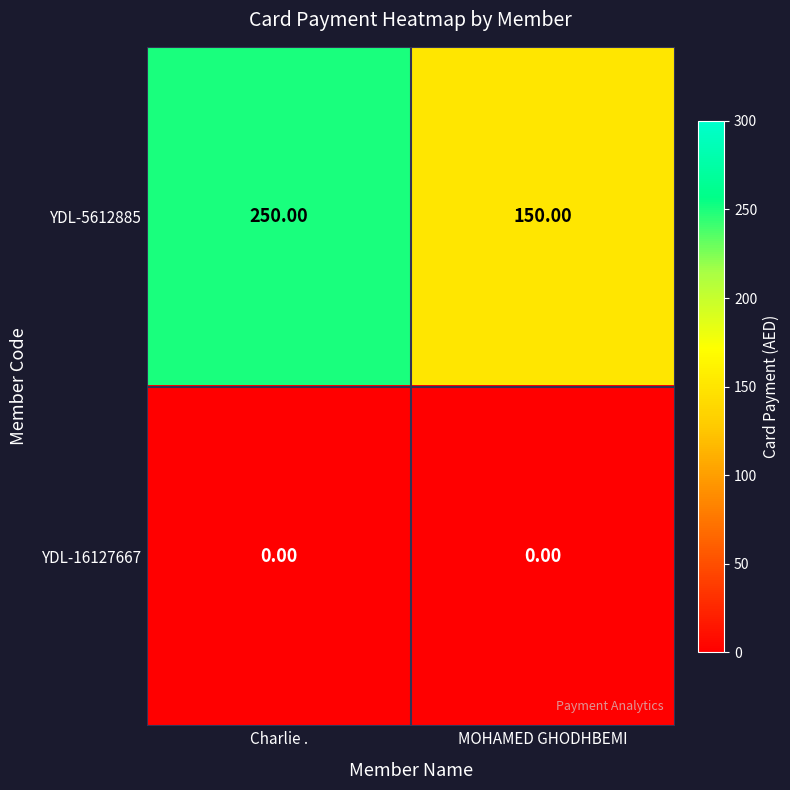

Between Charlie . and MOHAMED GHODHBEMI, which series saw the biggest shift?

YDL-5612885